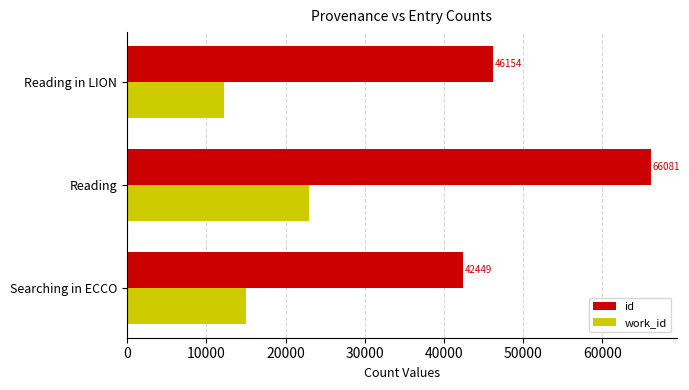

How many series are shown in this chart?

2